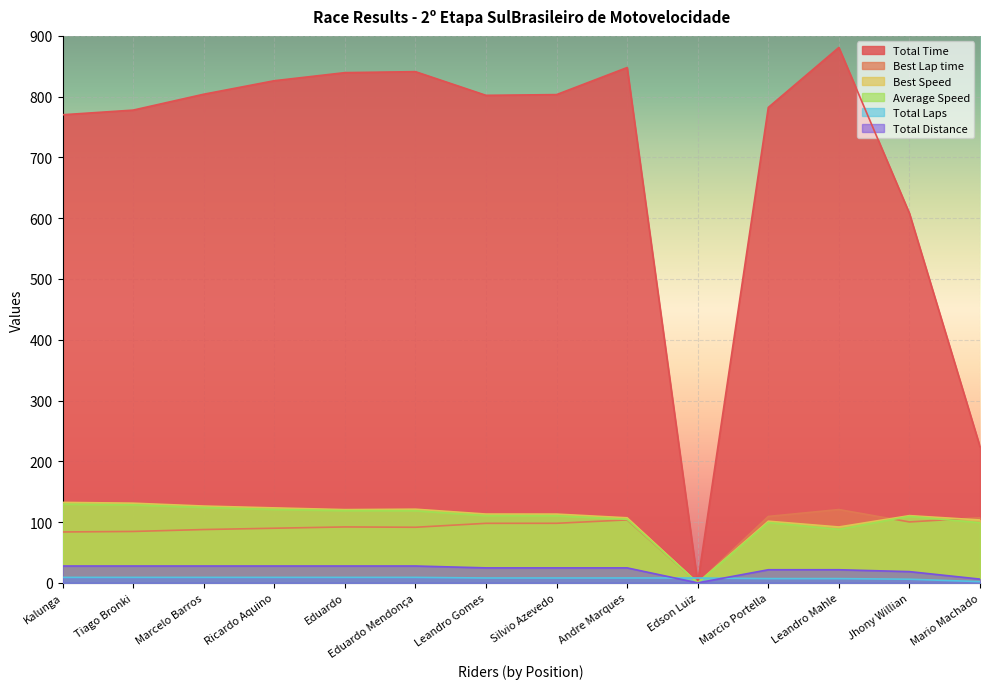

At which label does Total Time reach its peak?

Leandro Mahle